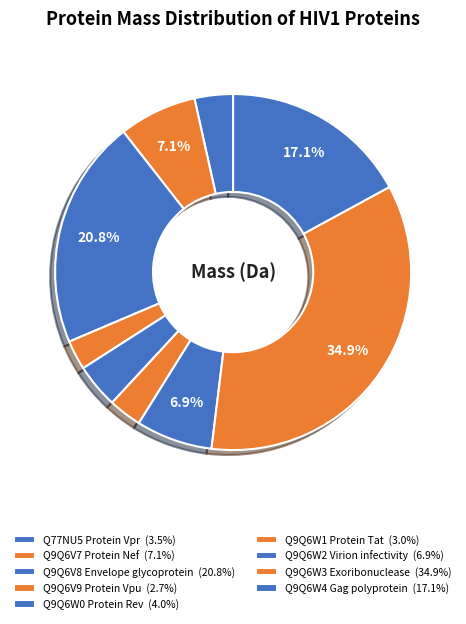

The Q9Q6W0 Protein Rev slice represents 4% of the pie. True or false?

True